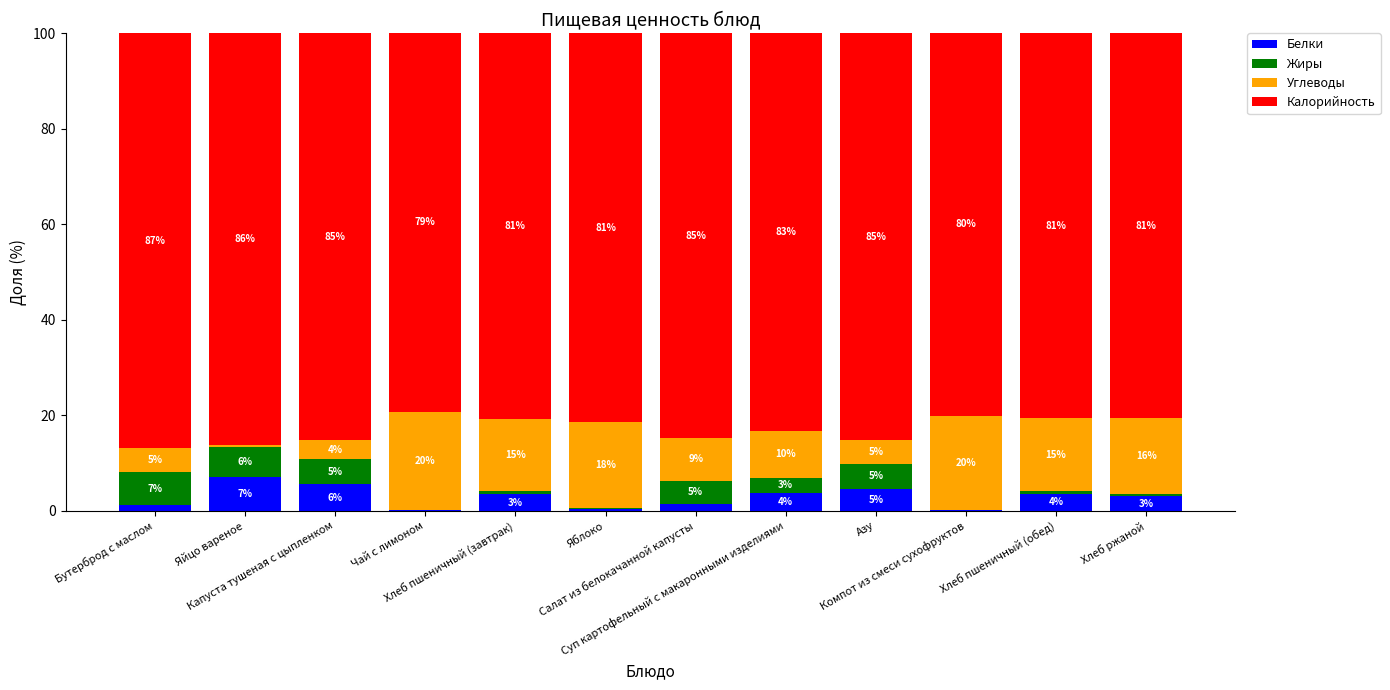

How many values in the Белки series exceed 3?

7